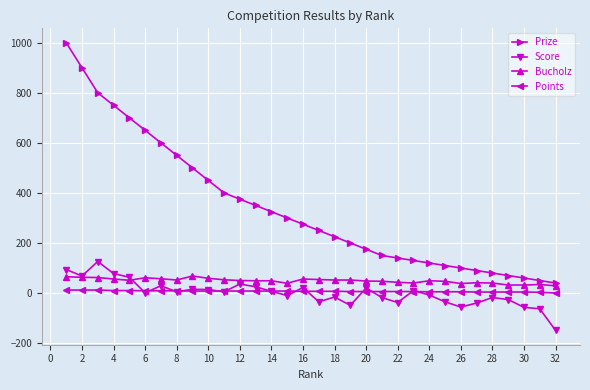

What is the minimum value shown in the chart?

-149